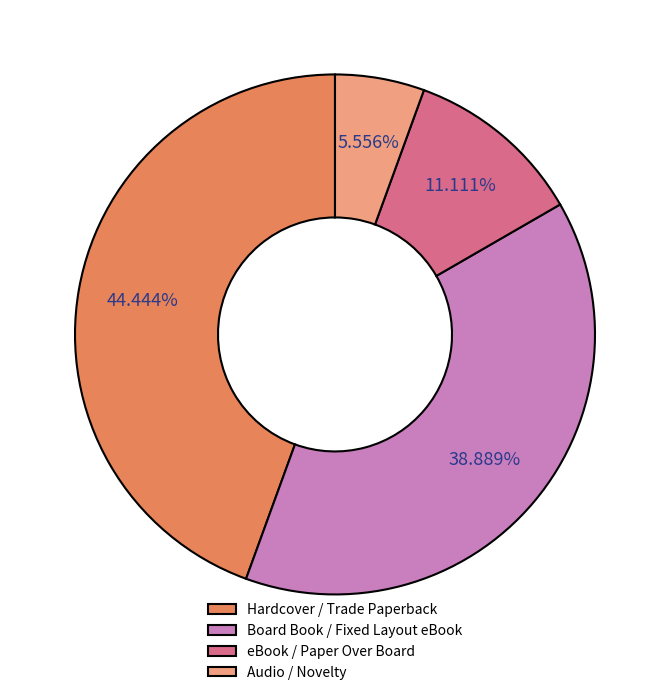

Does Audio / Novelty account for over 50% of the chart?

No